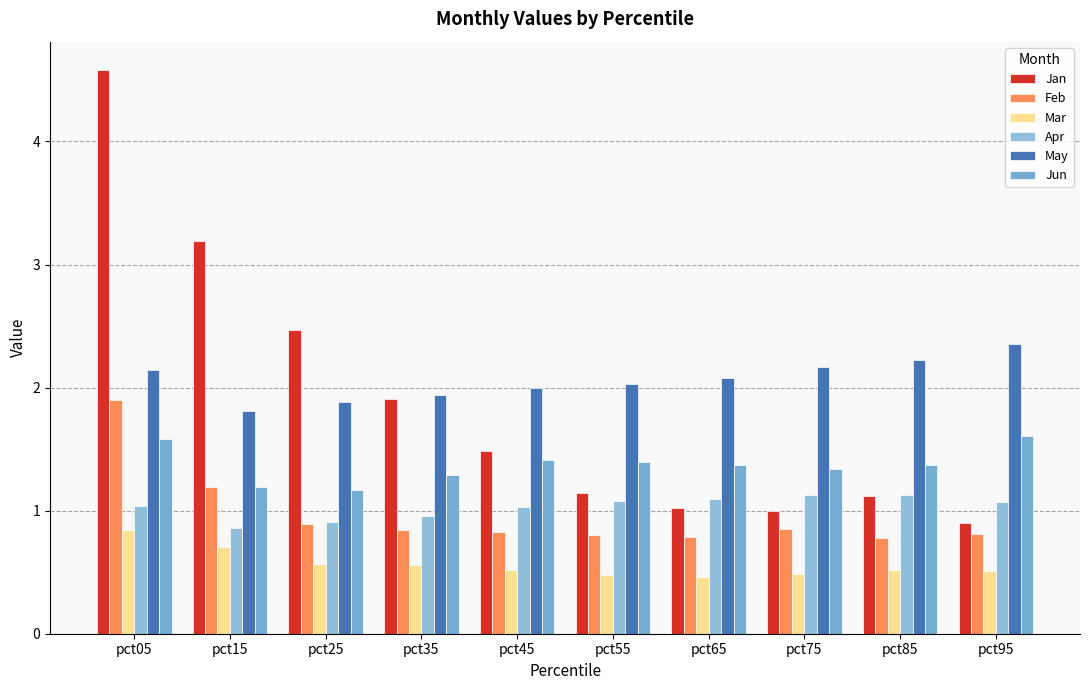

List the series in order of their peak value, lowest first.

Mar, Apr, Jun, Feb, May, Jan